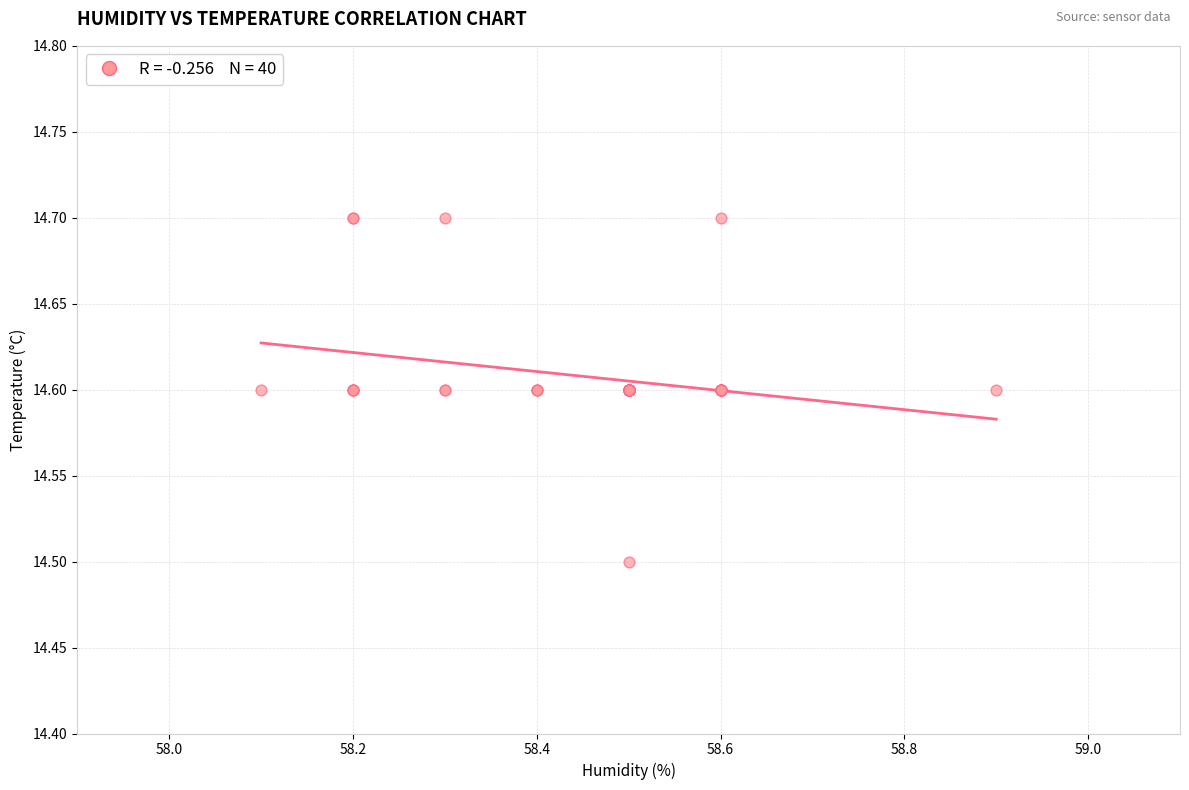

What Y value in the scatter plot is closest to 14?

14.5